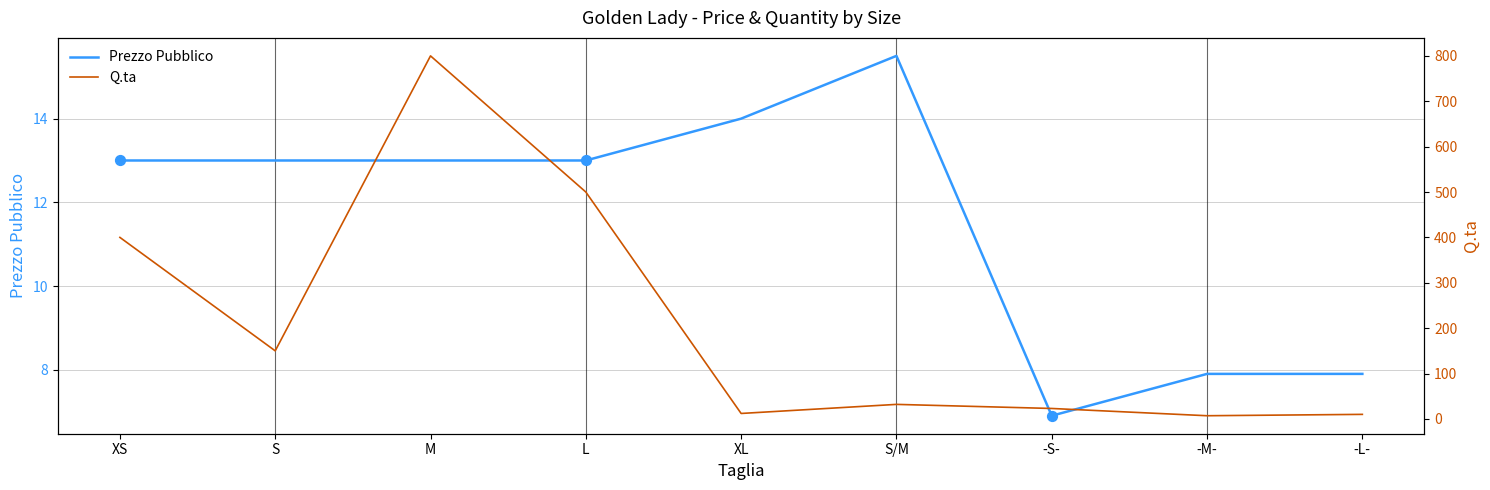

What is the total value across all series at S/M?

47.5